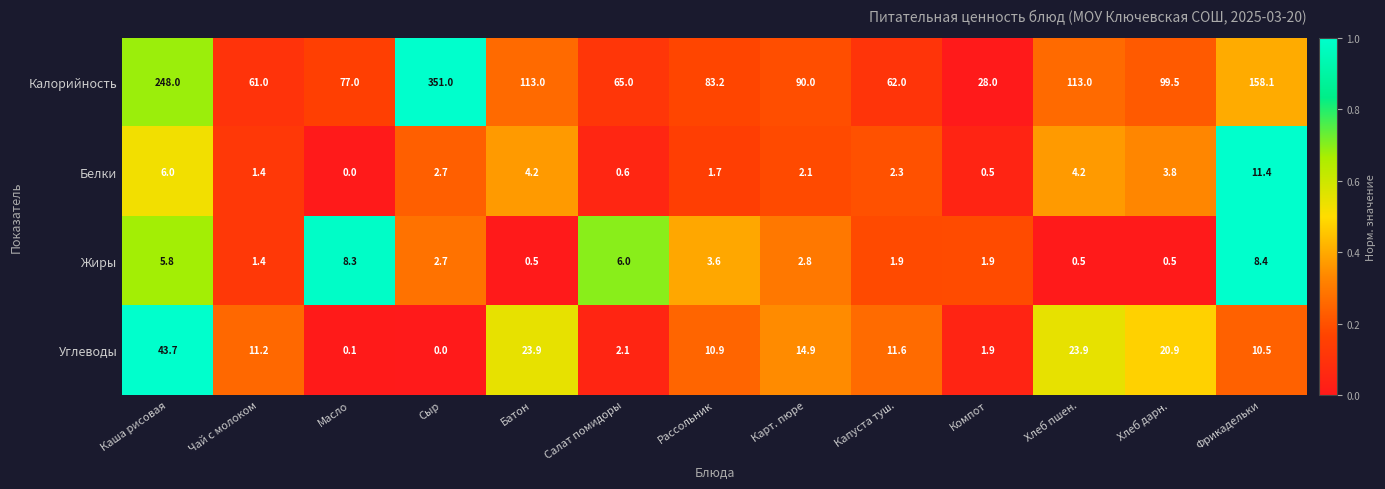

Which series has the largest range (max minus min)?

Калорийность